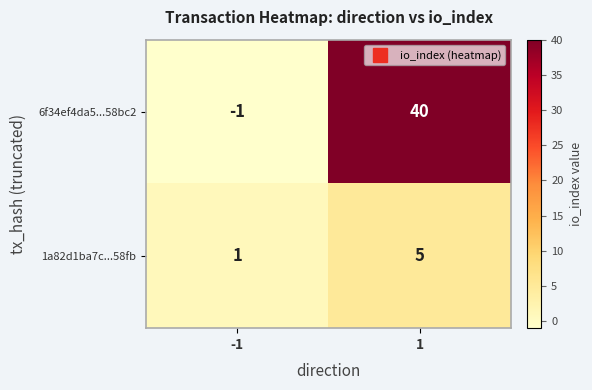

Is the value of 1a82d1ba7c...58fb at -1 greater than the value of 6f34ef4da5...58bc2 at -1?

Yes